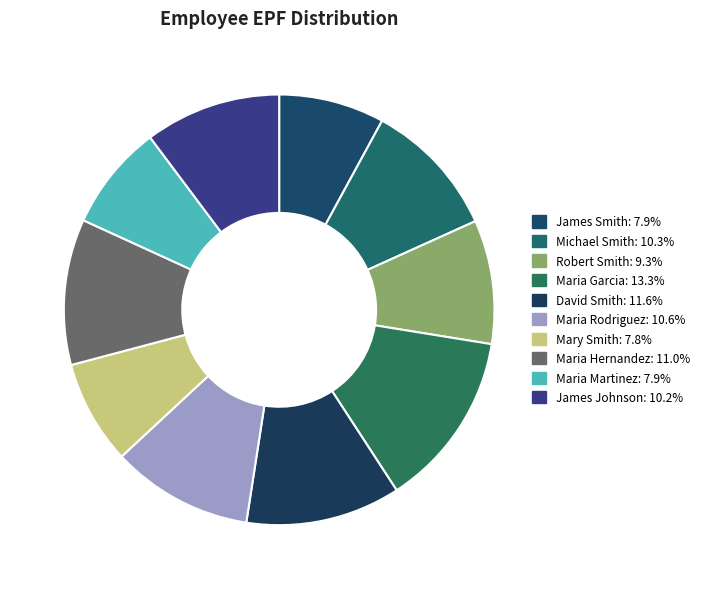

Count the number of slices in the pie.

10